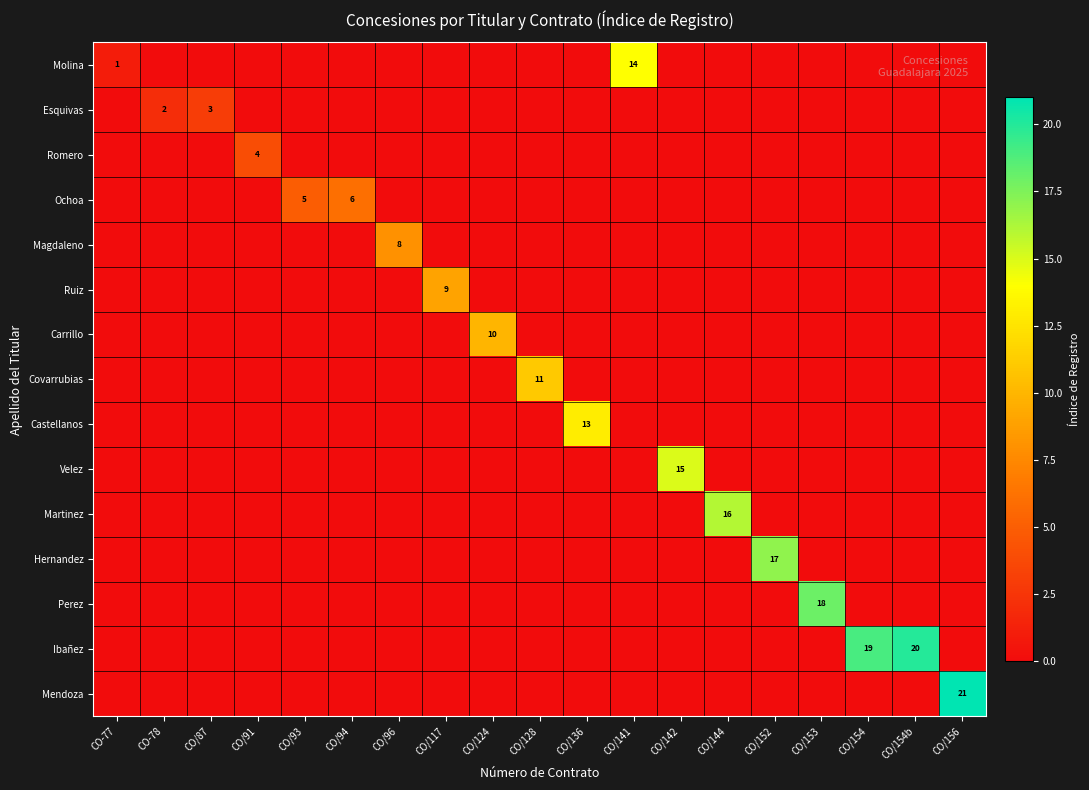

The value of Ochoa at CO/156 is 0. True or false?

True